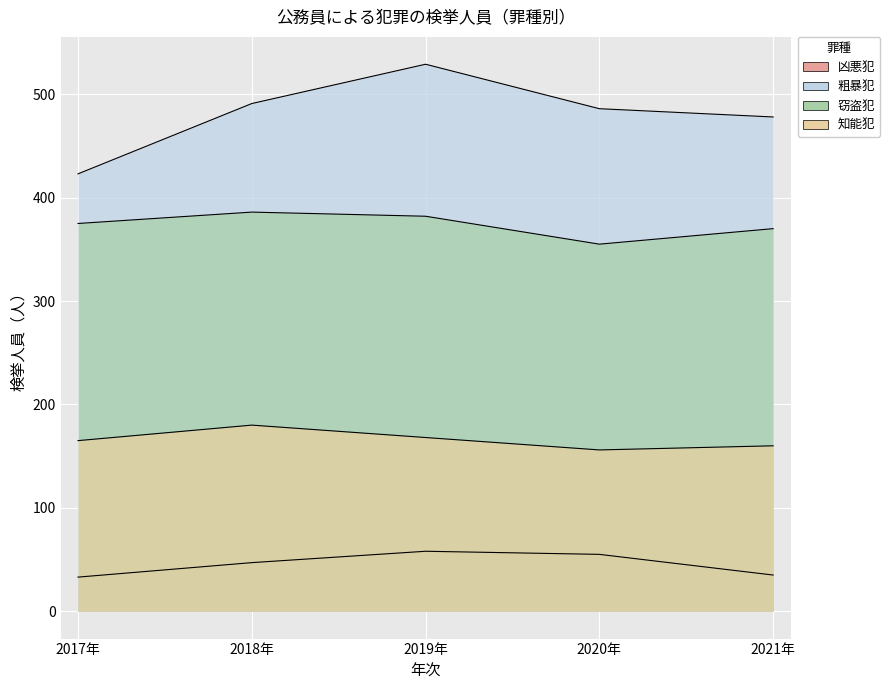

Which has a higher value, 2018年 or 2021年?

2018年